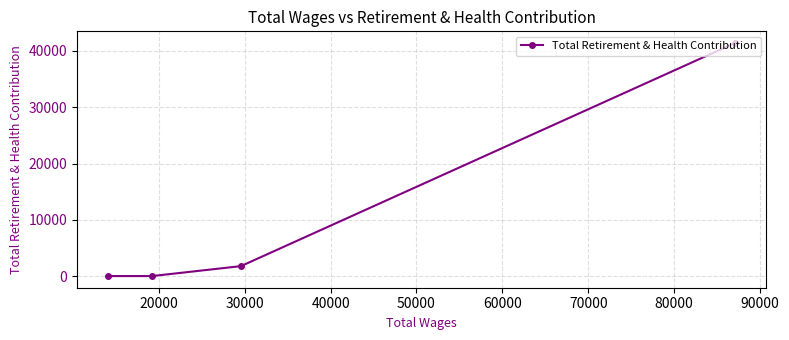

Is this an area chart (filled region under the line)?

No